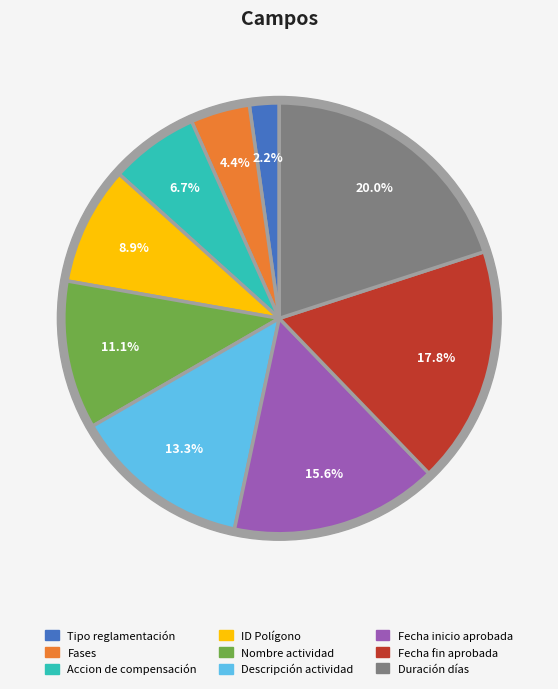

How many slices are in this pie chart?

9